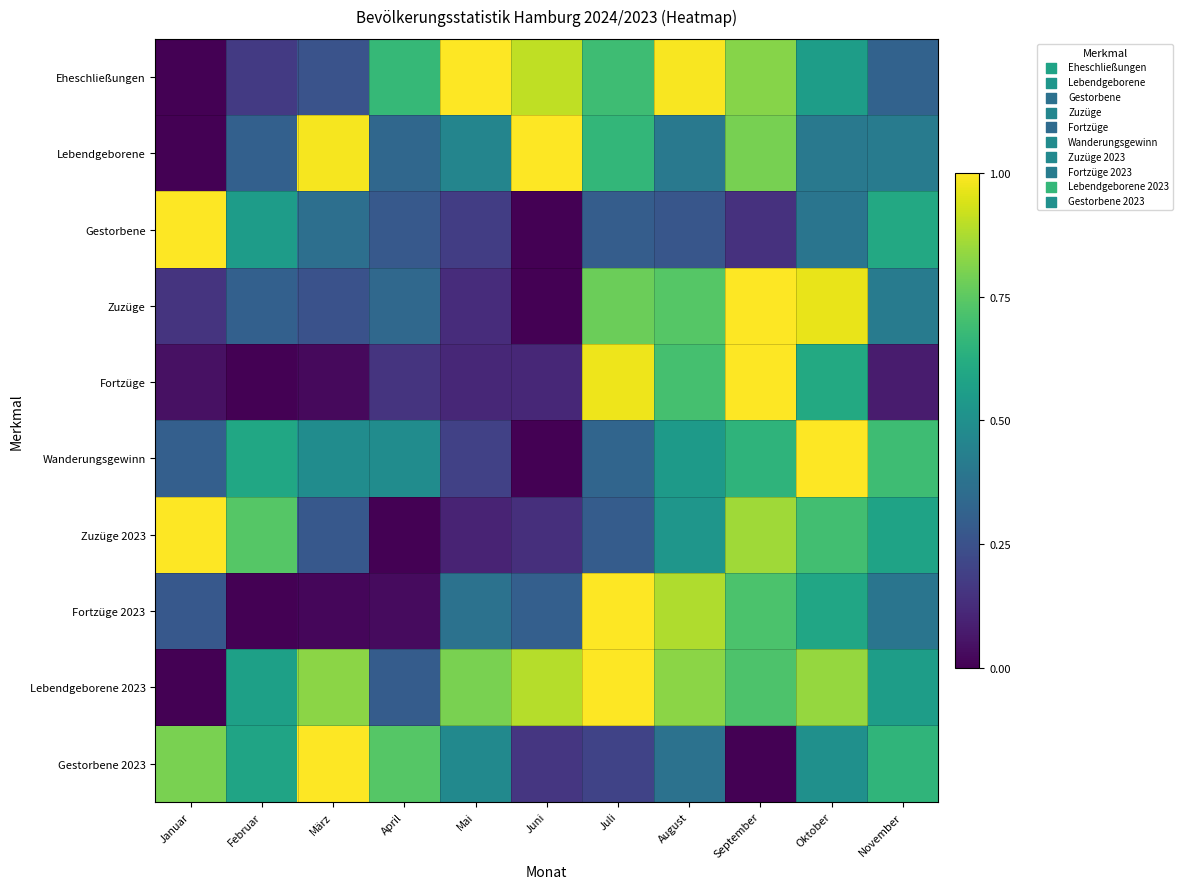

Which series has the largest total across all categories?

Lebendgeborene 2023